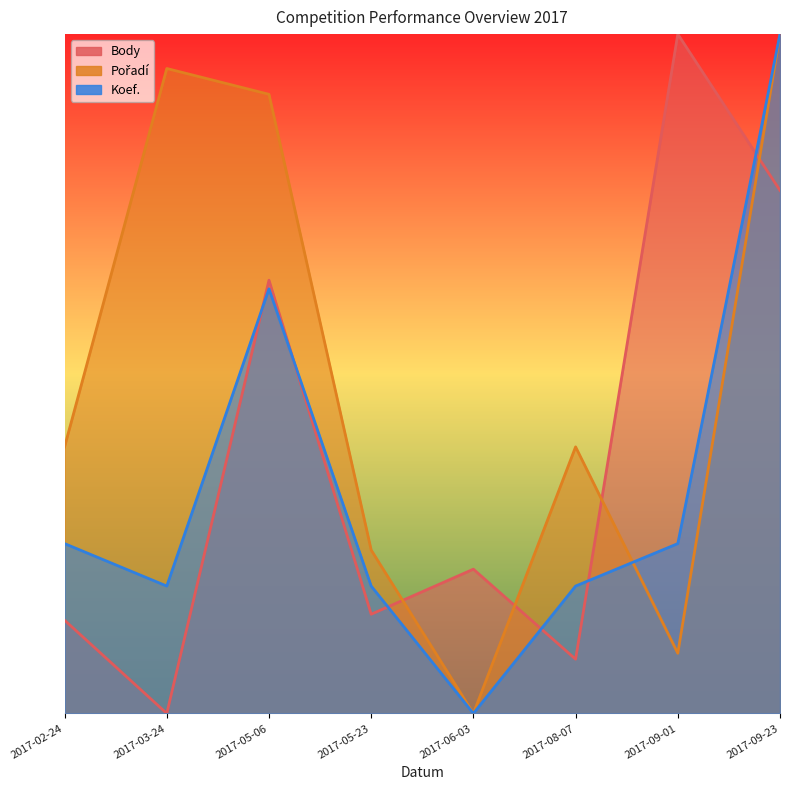

Does the chart display data point markers on the line(s)?

No